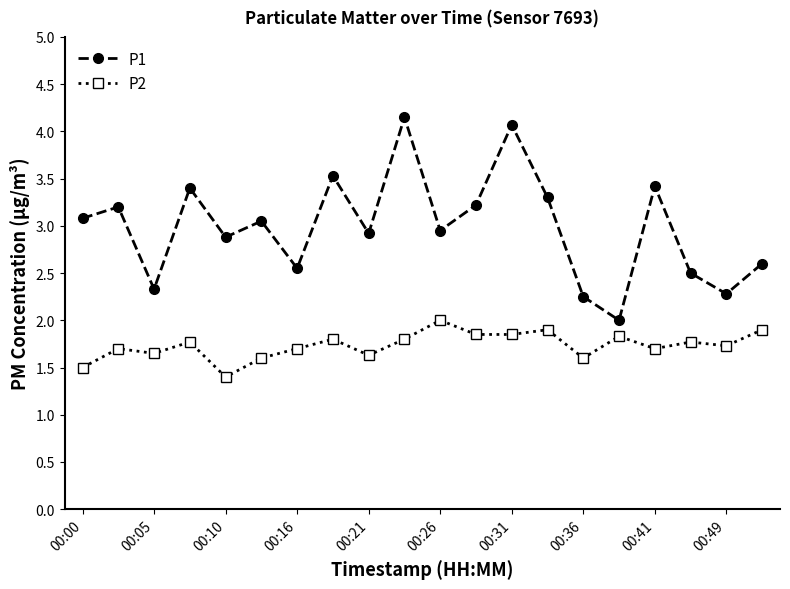

How many interior local peaks does the P1 series have?

7